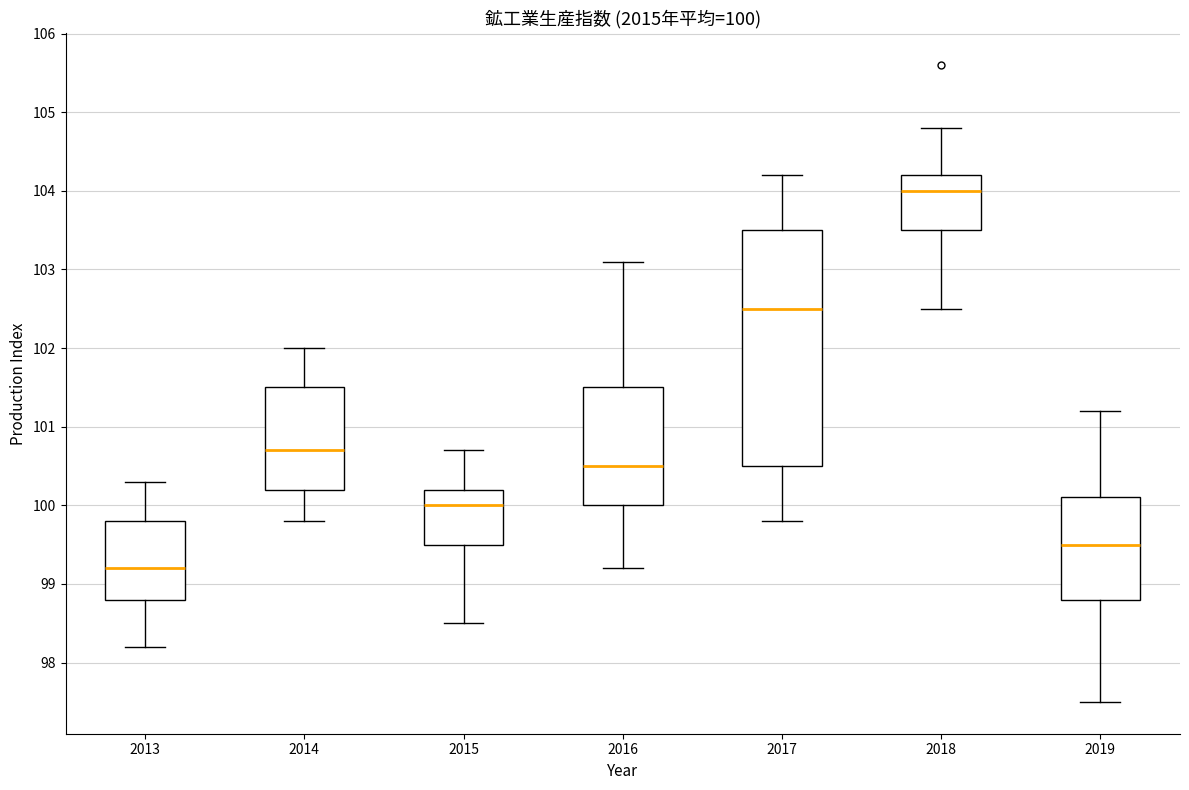

Which box's median line is the highest?

2018